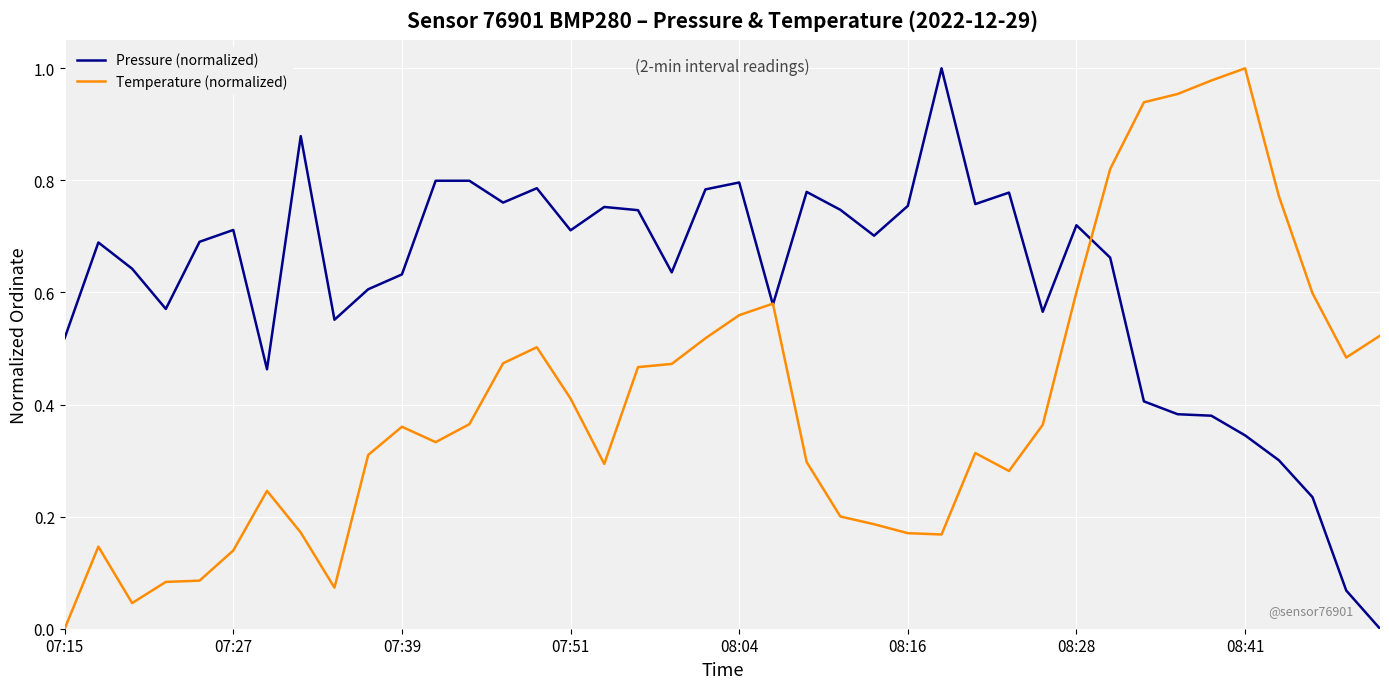

List the series in order of their overall mean, lowest first.

Temperature (normalized), Pressure (normalized)